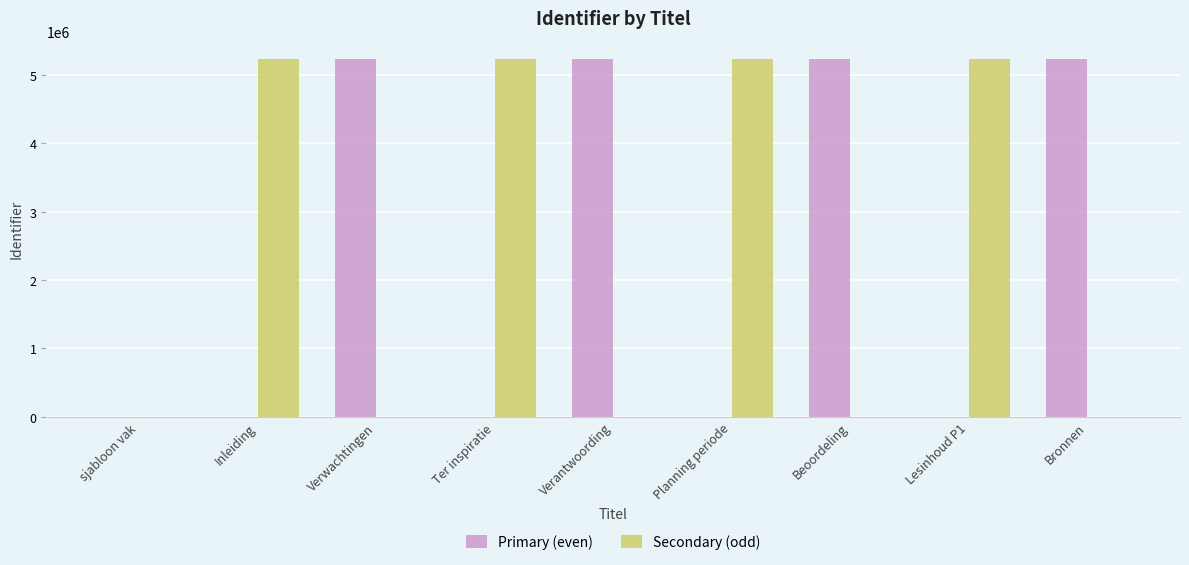

The Secondary (odd) series shows 0 at sjabloon vak. True or false?

True